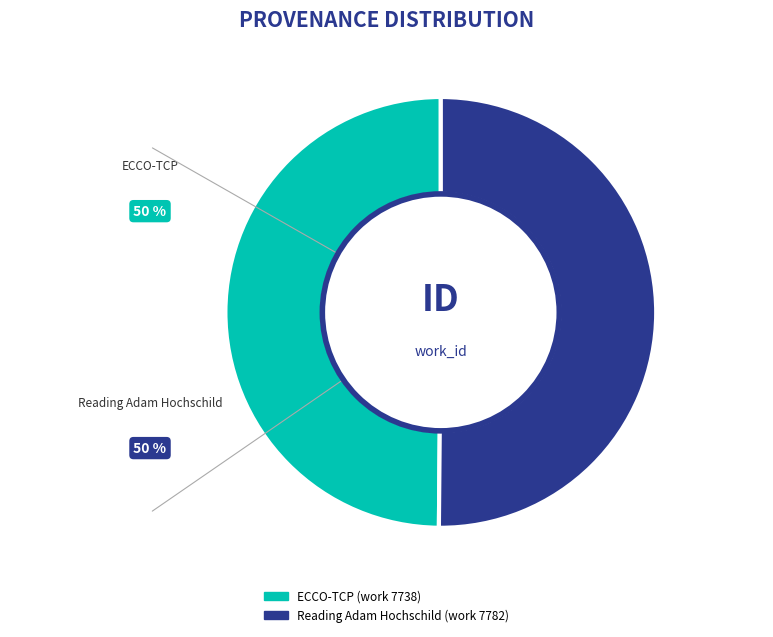

Combined, do Reading Adam Hochschild (work 7782) and ECCO-TCP (work 7738) account for over 50%?

Yes